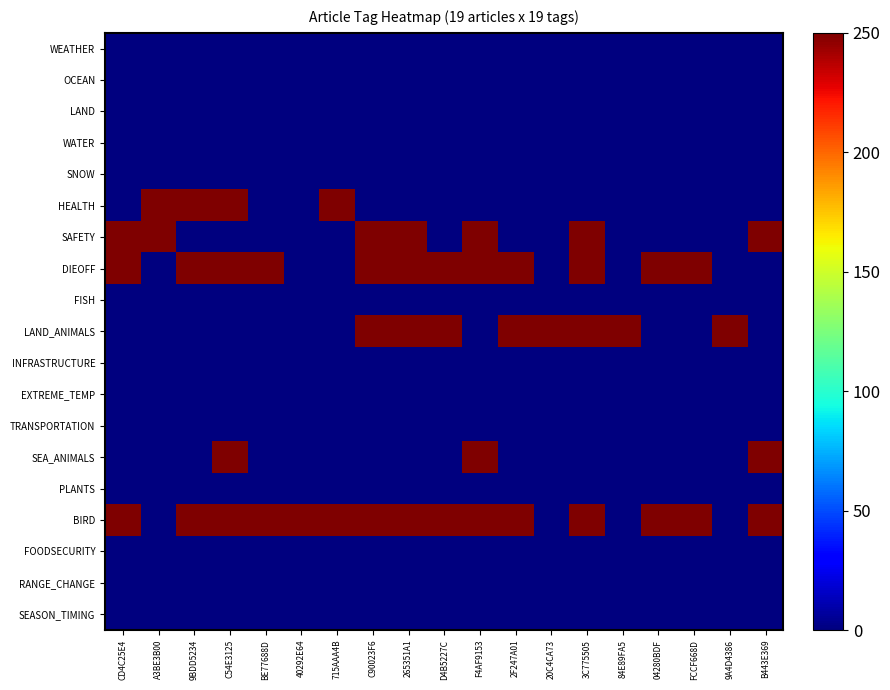

Which series has the largest total across all categories?

BIRD